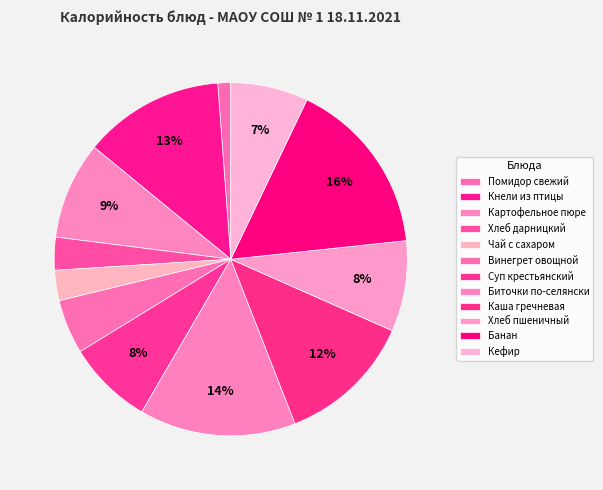

To the nearest percent, what portion does Картофельное пюре represent?

9%